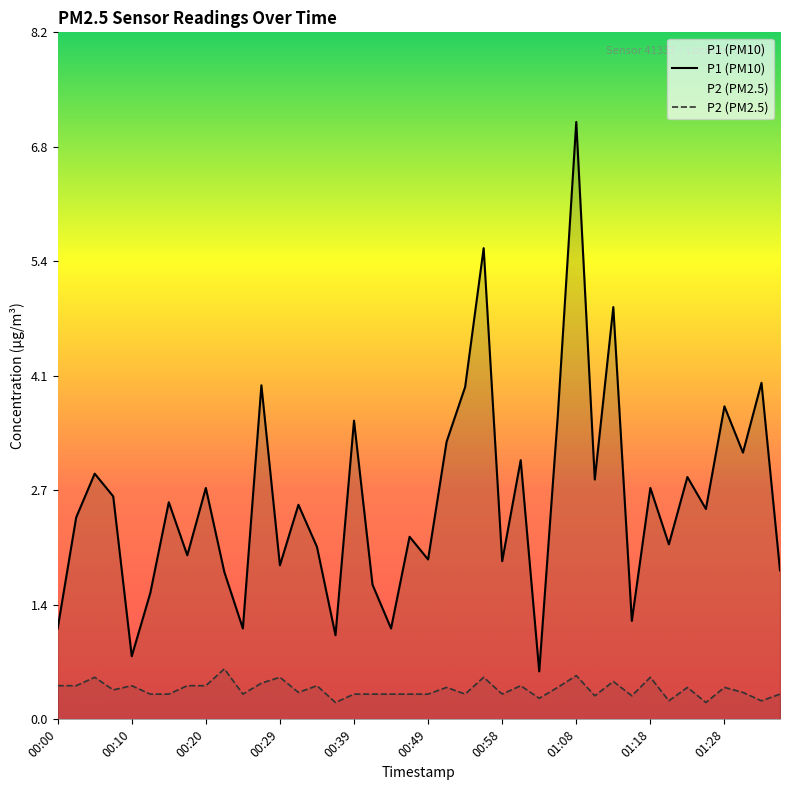

List the series in order of their overall mean, lowest first.

P2 (PM2.5), P1 (PM10)